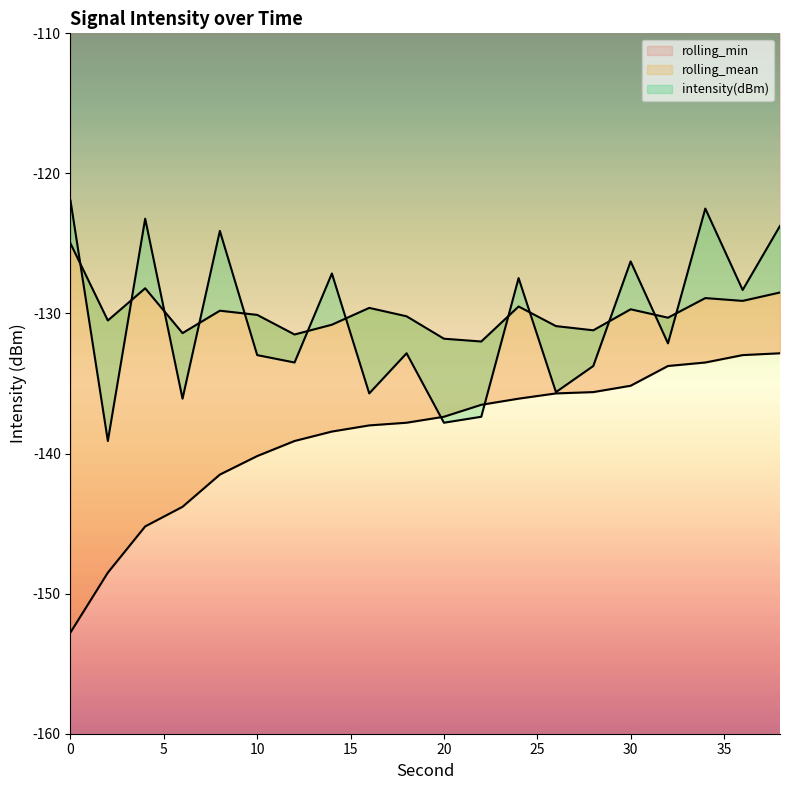

The value of intensity(dBm) at 30 is -126.3. True or false?

True